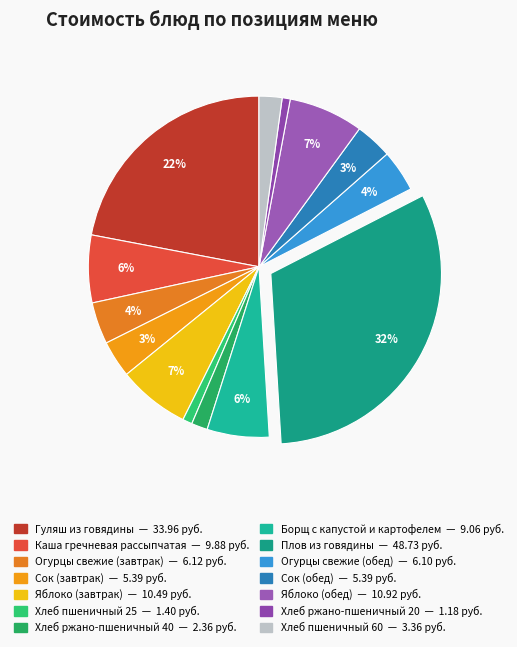

How many slices are in this pie chart?

14